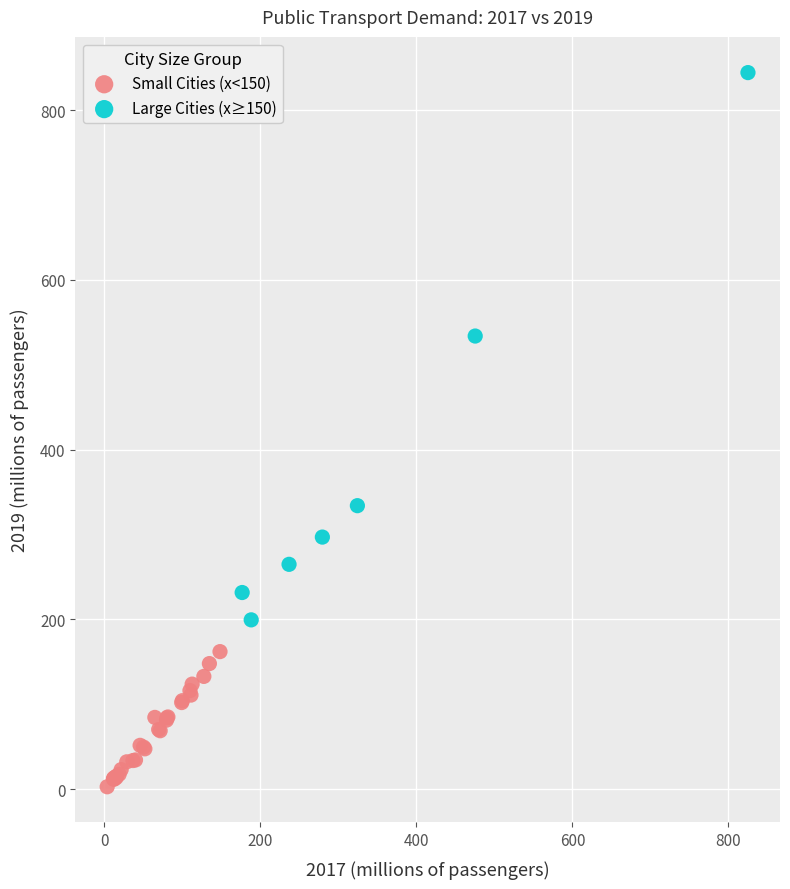

Which series contains the highest Y value?

Large Cities (x≥150)